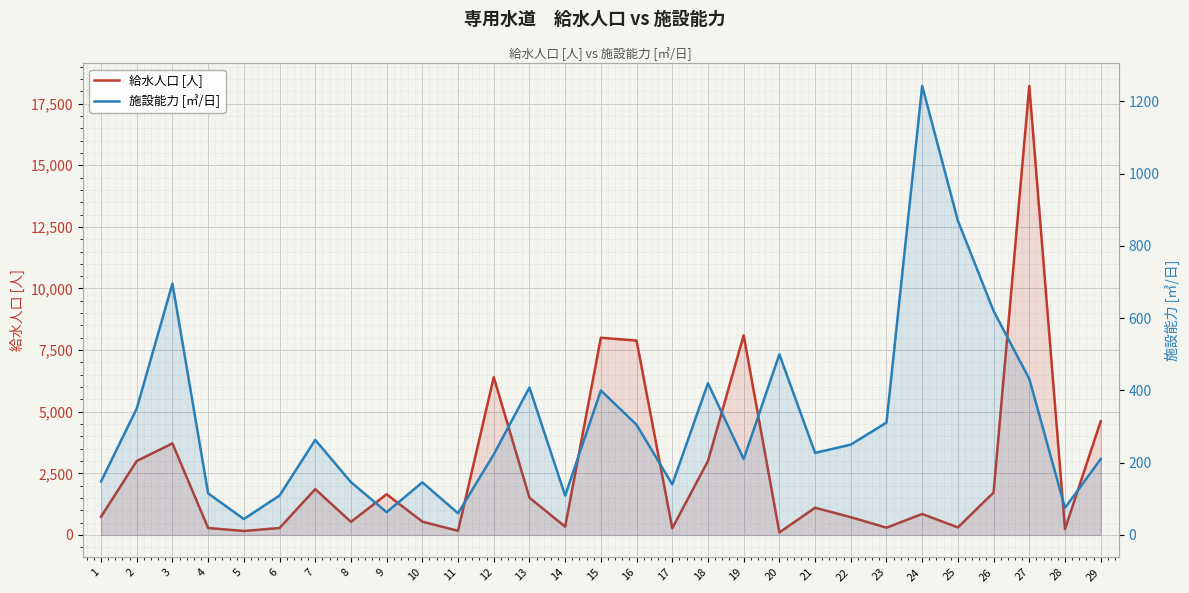

The 施設能力 [㎥/日] series shows 1243.0 at 24. True or false?

True